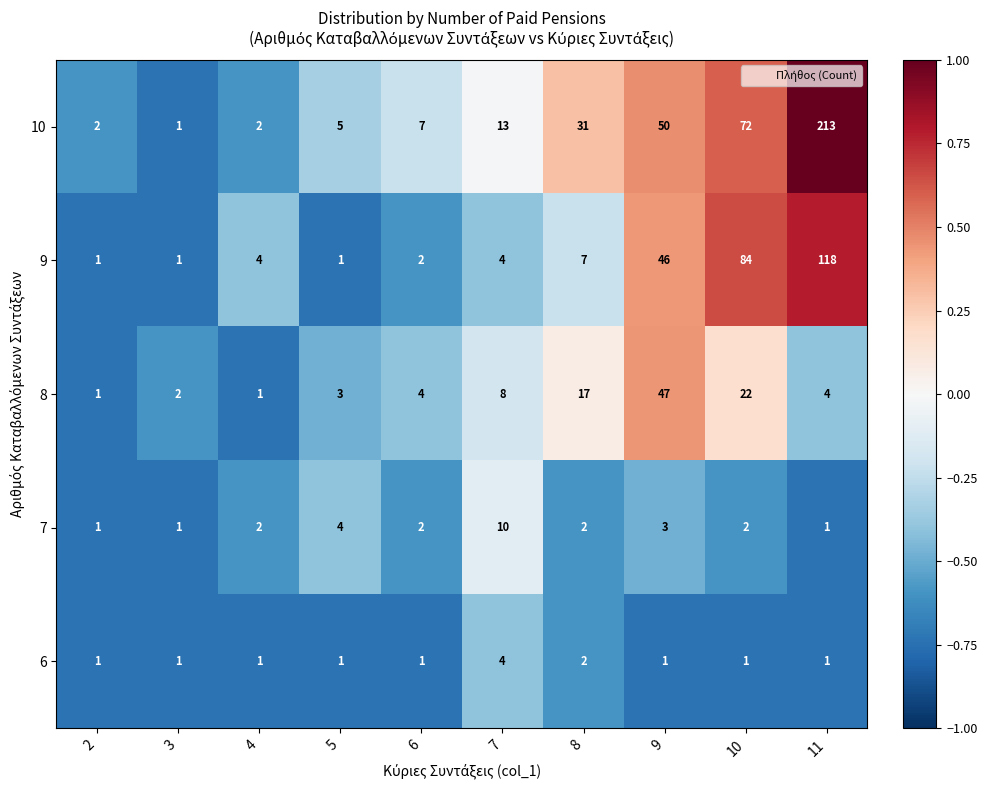

Is the value of 10 at 11 greater than the value of 7 at 4?

Yes